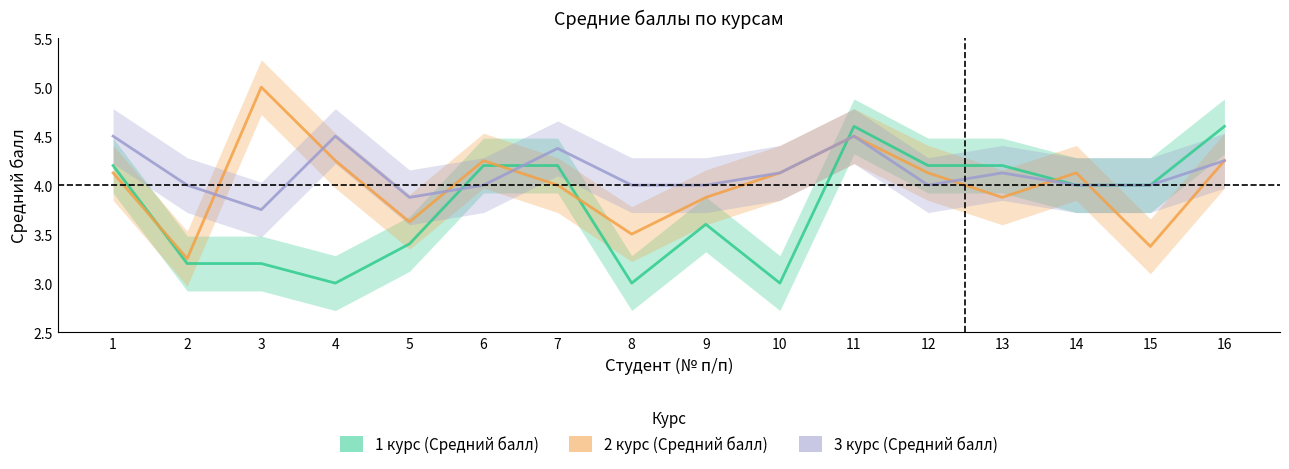

True or false: 1 курс (Средний балл) has a value of 3.2 at 2.

True